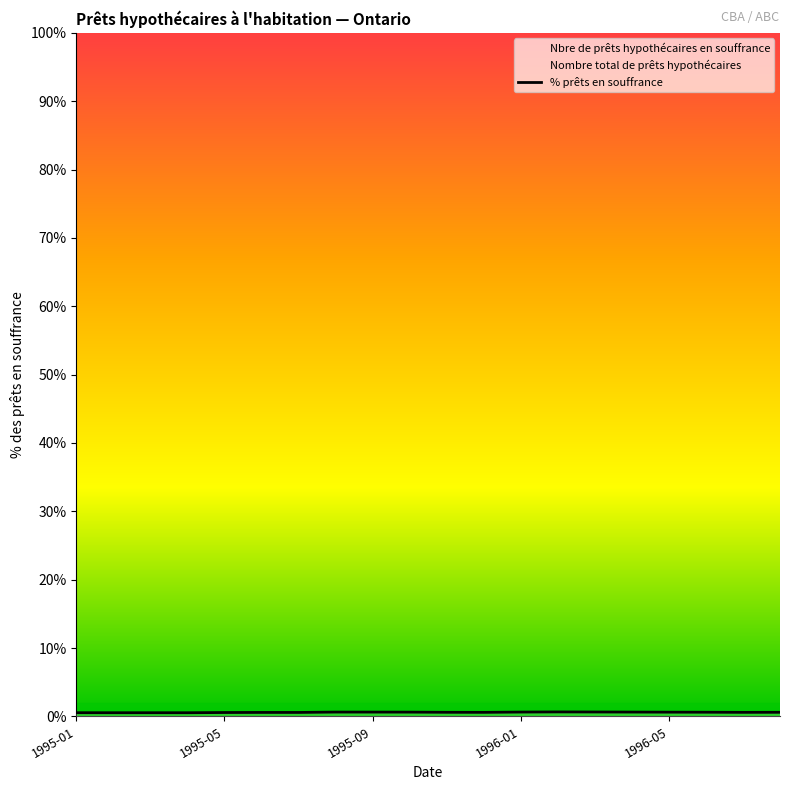

What position from the left is 1995-05?

5